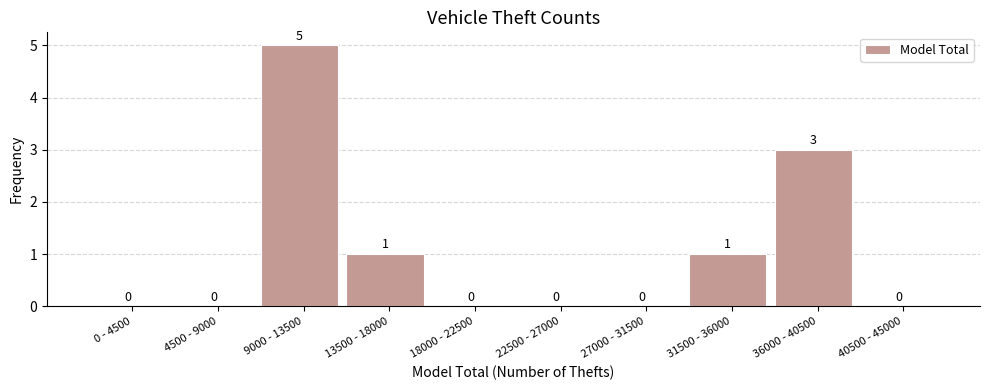

Reading left to right, list all the values displayed in this chart.

0 - 4500=0	4500 - 9000=0	9000 - 13500=5	13500 - 18000=1	18000 - 22500=0	22500 - 27000=0	27000 - 31500=0	31500 - 36000=1	36000 - 40500=3	40500 - 45000=0